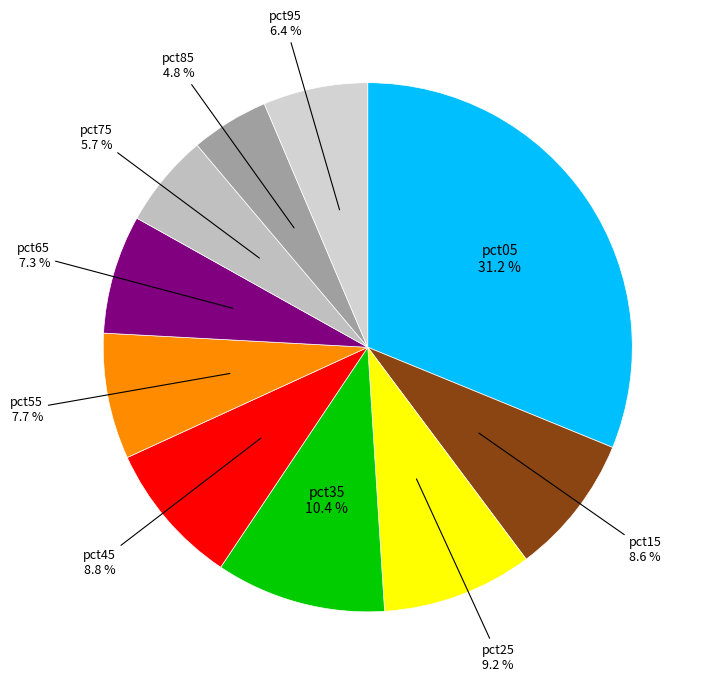

Count the number of slices in the pie.

10